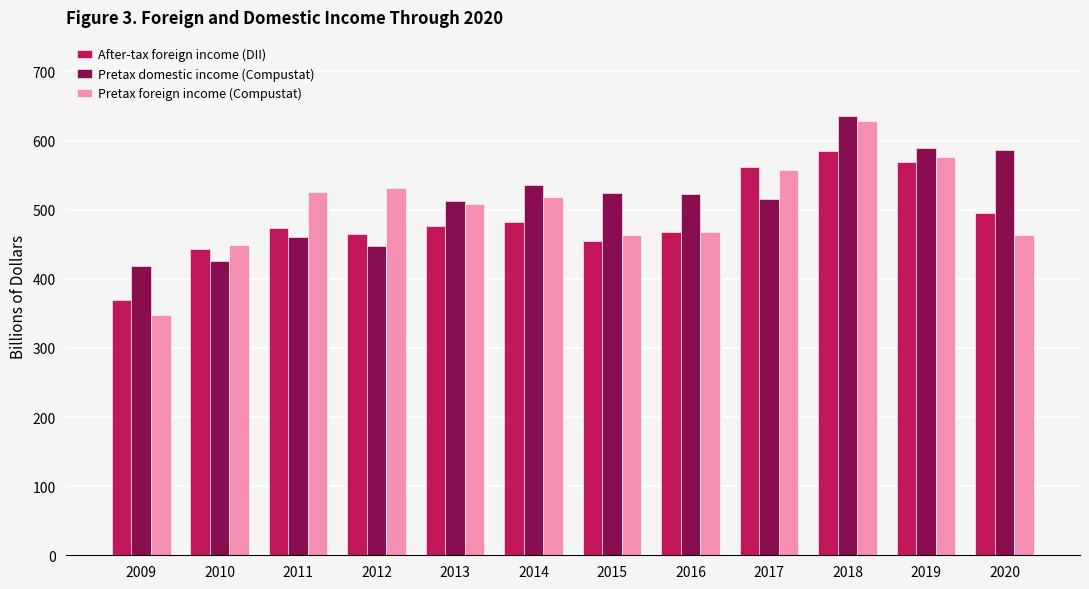

How many series are shown in this chart?

3